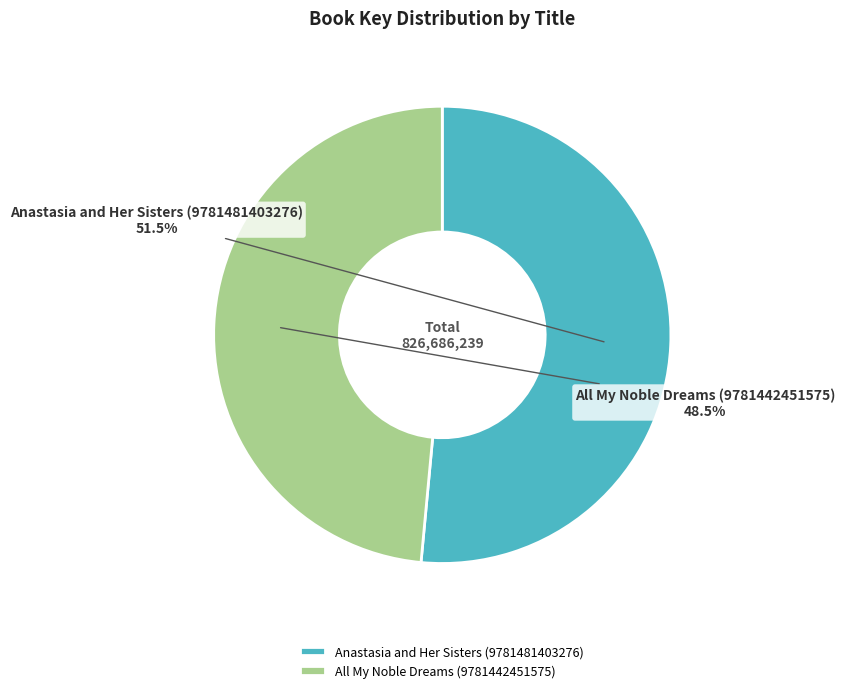

Combined, what portion of the pie is Anastasia and Her Sisters (9781481403276) and All My Noble Dreams (9781442451575)?

100.0%